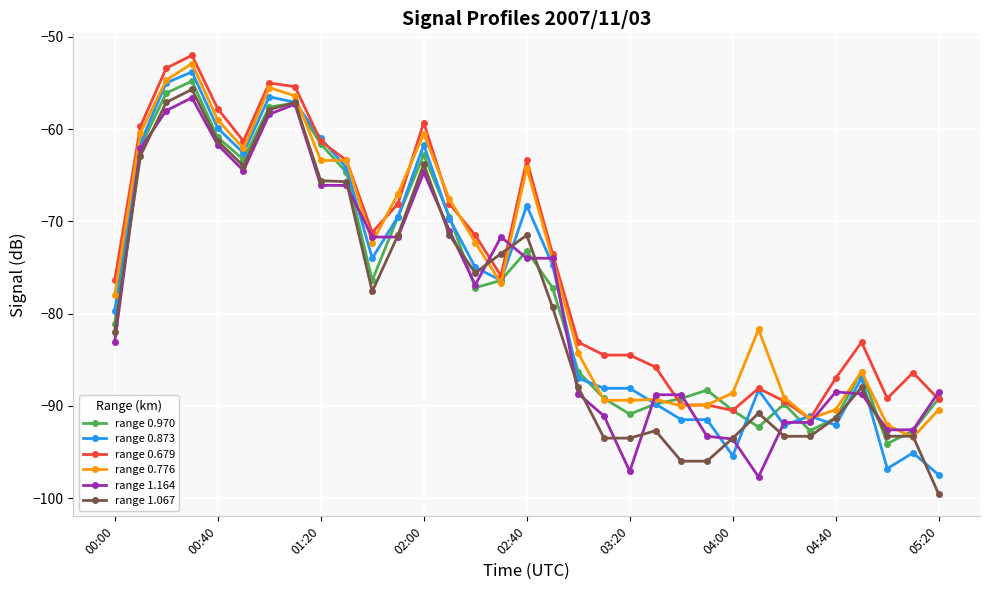

How many lines are shown in the chart?

6